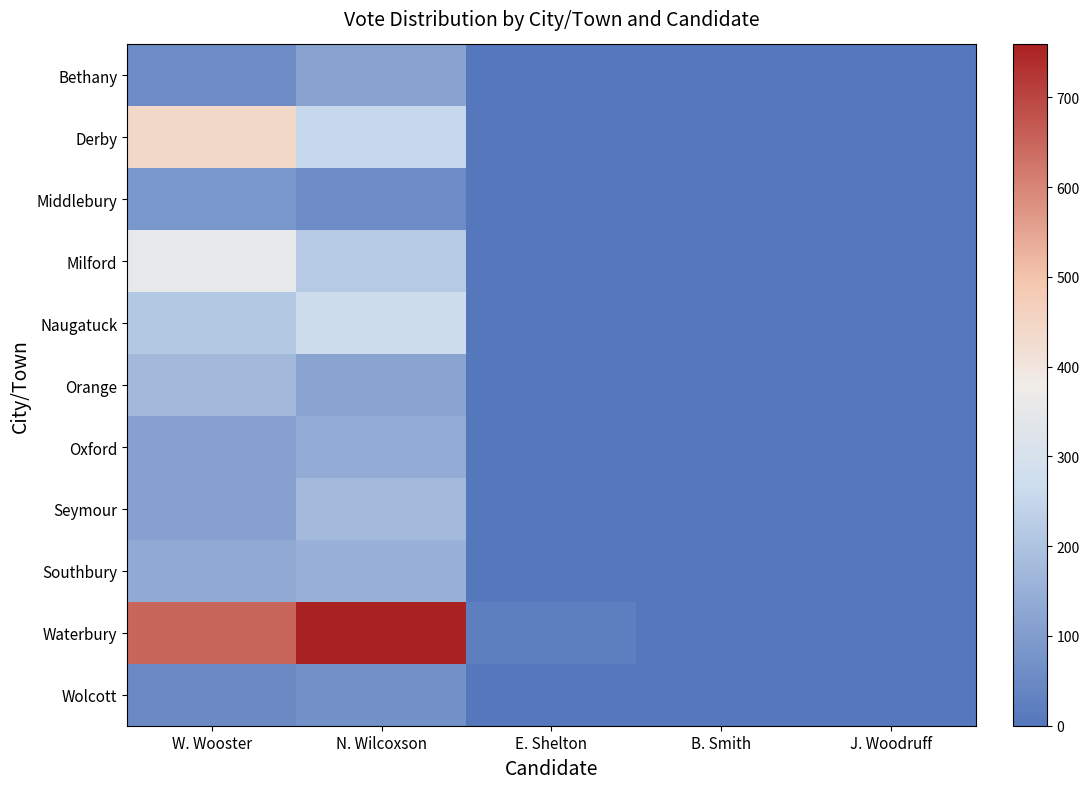

Reading left to right, extract all data points from this chart.

Bethany: W. Wooster=59	N. Wilcoxson=117	E. Shelton=0	B. Smith=0	J. Woodruff=0
Derby: W. Wooster=441	N. Wilcoxson=254	E. Shelton=0	B. Smith=0	J. Woodruff=0
Middlebury: W. Wooster=85	N. Wilcoxson=56	E. Shelton=0	B. Smith=0	J. Woodruff=0
Milford: W. Wooster=350	N. Wilcoxson=218	E. Shelton=0	B. Smith=0	J. Woodruff=0
Naugatuck: W. Wooster=213	N. Wilcoxson=272	E. Shelton=0	B. Smith=0	J. Woodruff=0
Orange: W. Wooster=172	N. Wilcoxson=119	E. Shelton=0	B. Smith=0	J. Woodruff=0
Oxford: W. Wooster=110	N. Wilcoxson=141	E. Shelton=0	B. Smith=0	J. Woodruff=0
Seymour: W. Wooster=112	N. Wilcoxson=176	E. Shelton=0	B. Smith=1	J. Woodruff=0
Southbury: W. Wooster=136	N. Wilcoxson=153	E. Shelton=0	B. Smith=0	J. Woodruff=0
Waterbury: W. Wooster=647	N. Wilcoxson=759	E. Shelton=22	B. Smith=0	J. Woodruff=1
Wolcott: W. Wooster=52	N. Wilcoxson=70	E. Shelton=0	B. Smith=0	J. Woodruff=0